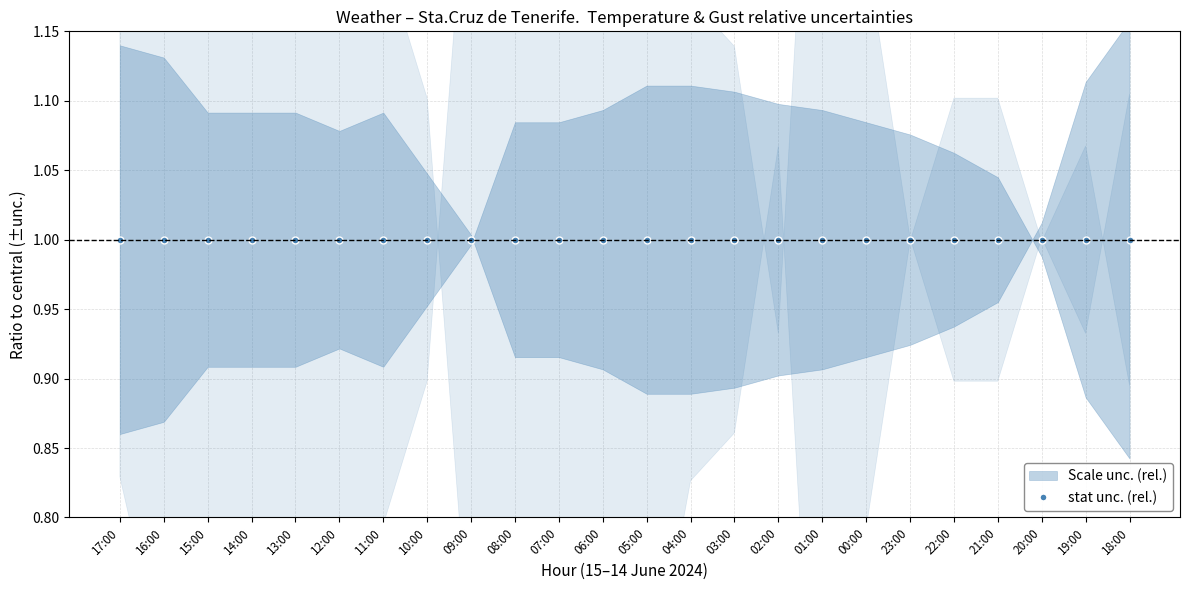

The Pressure series shows 1625.0 at 01:00. True or false?

False